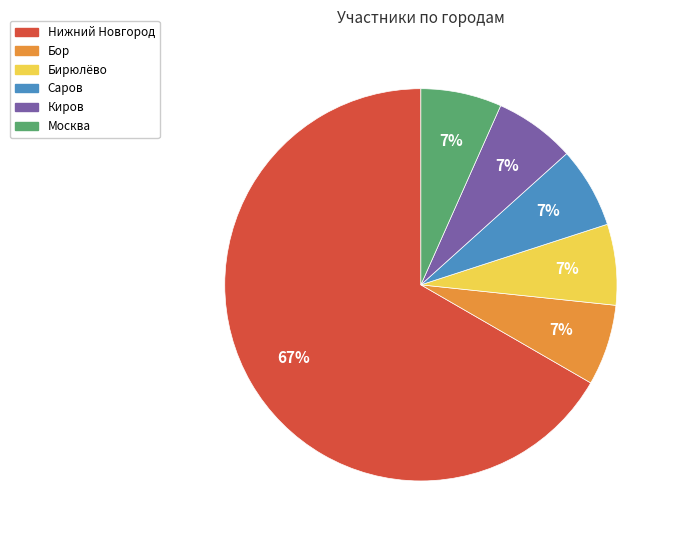

To the nearest percent, what is the combined percentage of Саров and Нижний Новгород?

73%